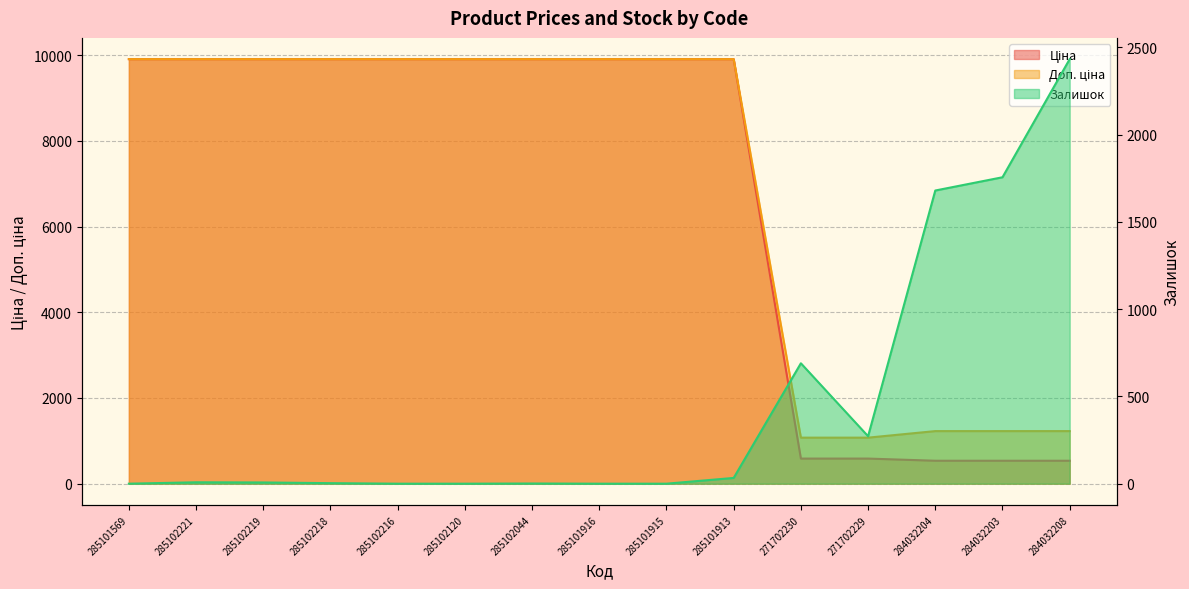

Reading right to left, transcribe all the data shown in this chart.

Ціна: 535.4	535.4	535.4	586.0	586.0	9908.5	9908.5	9908.5	9908.5	9908.5	9908.5	9908.5	9908.5	9908.5	9908.5
Доп. ціна: 1227.2	1227.2	1227.2	1074.5	1074.5	9908.5	9908.5	9908.5	9908.5	9908.5	9908.5	9908.5	9908.5	9908.5	9908.5
Залишок: 2433.0	1756.0	1680.0	272.0	690.0	33.0	0.0	0.0	1.0	0.0	0.0	3.0	7.0	8.0	0.0